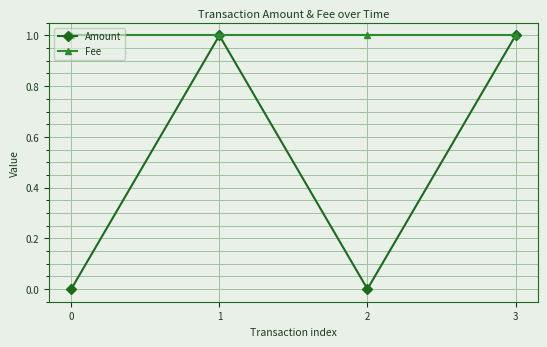

Reading left to right, transcribe all the data shown in this chart.

Amount: 0=0	1=1	2=0	3=1
Fee: 0=1	1=1	2=1	3=1